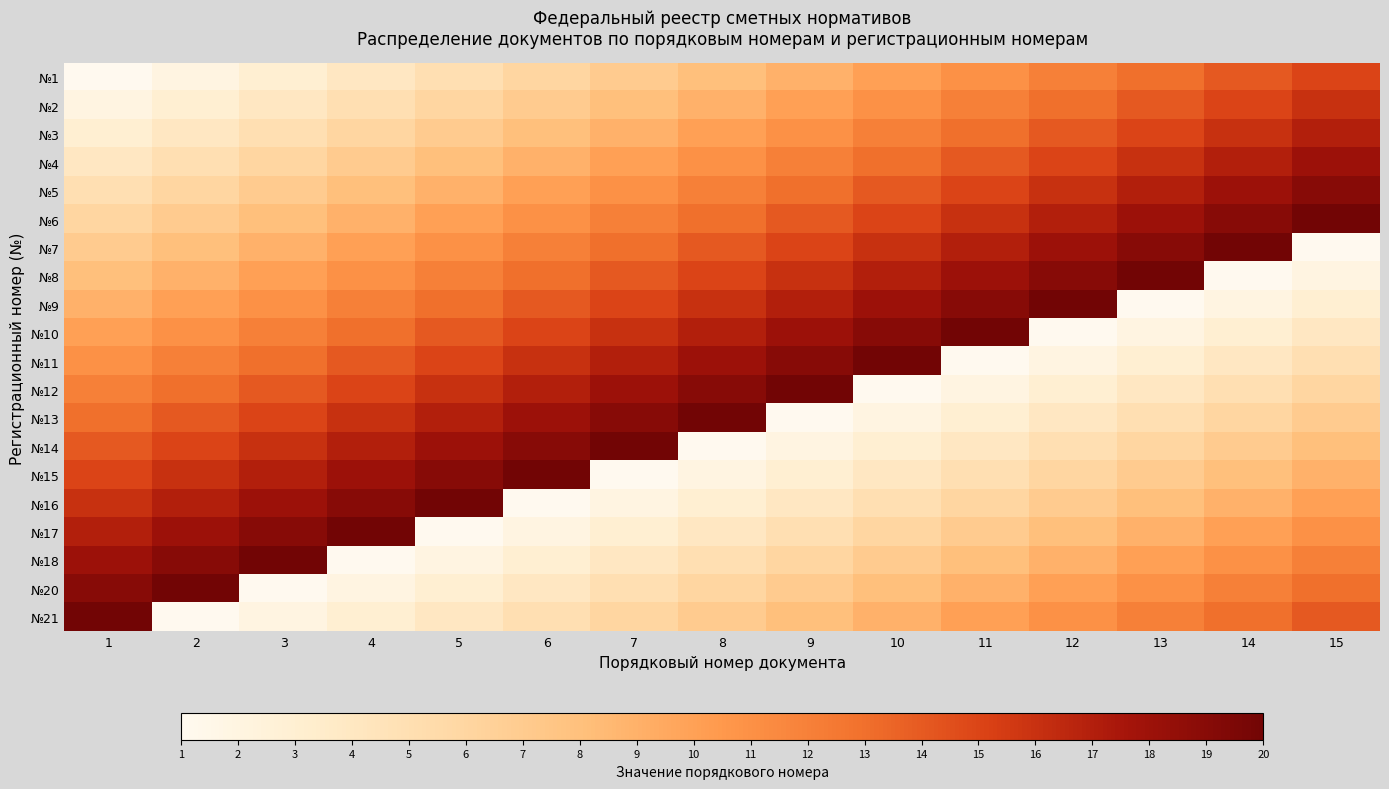

Rank the series at 10 from highest to lowest value.

№11, №10, №9, №8, №7, №6, №5, №4, №3, №2, №1, №21, №20, №18, №17, №16, №15, №14, №13, №12